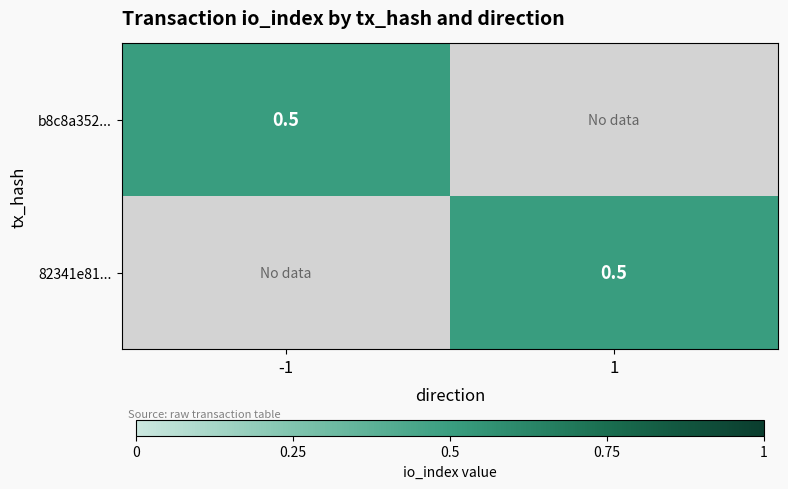

How many data points does each series have?

2